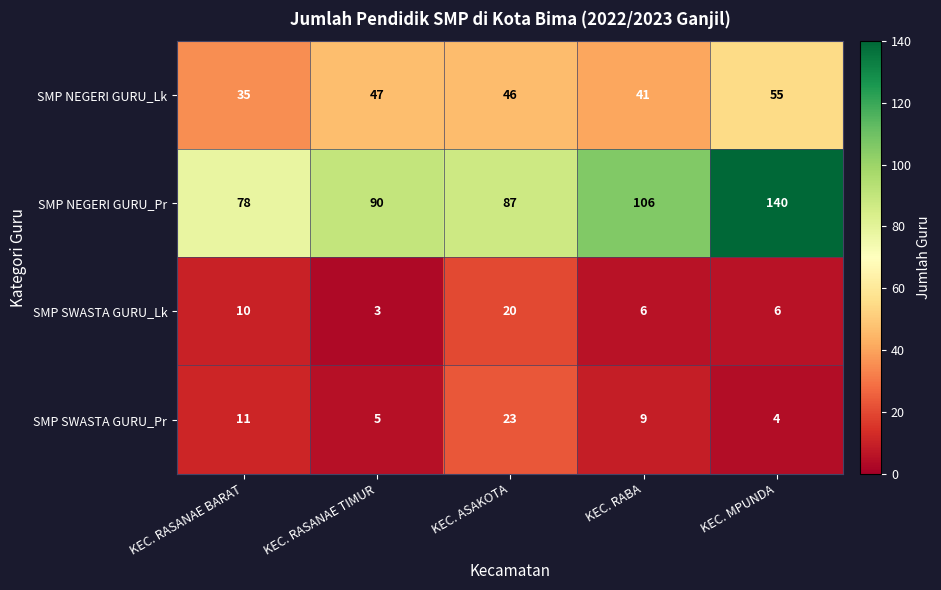

List the series in order of their peak value, lowest first.

SMP SWASTA GURU_Lk, SMP SWASTA GURU_Pr, SMP NEGERI GURU_Lk, SMP NEGERI GURU_Pr